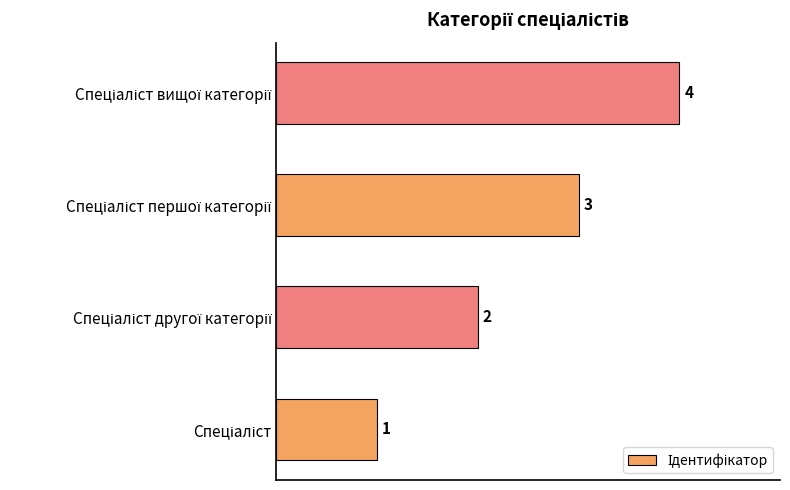

What is the sum of all values?

10